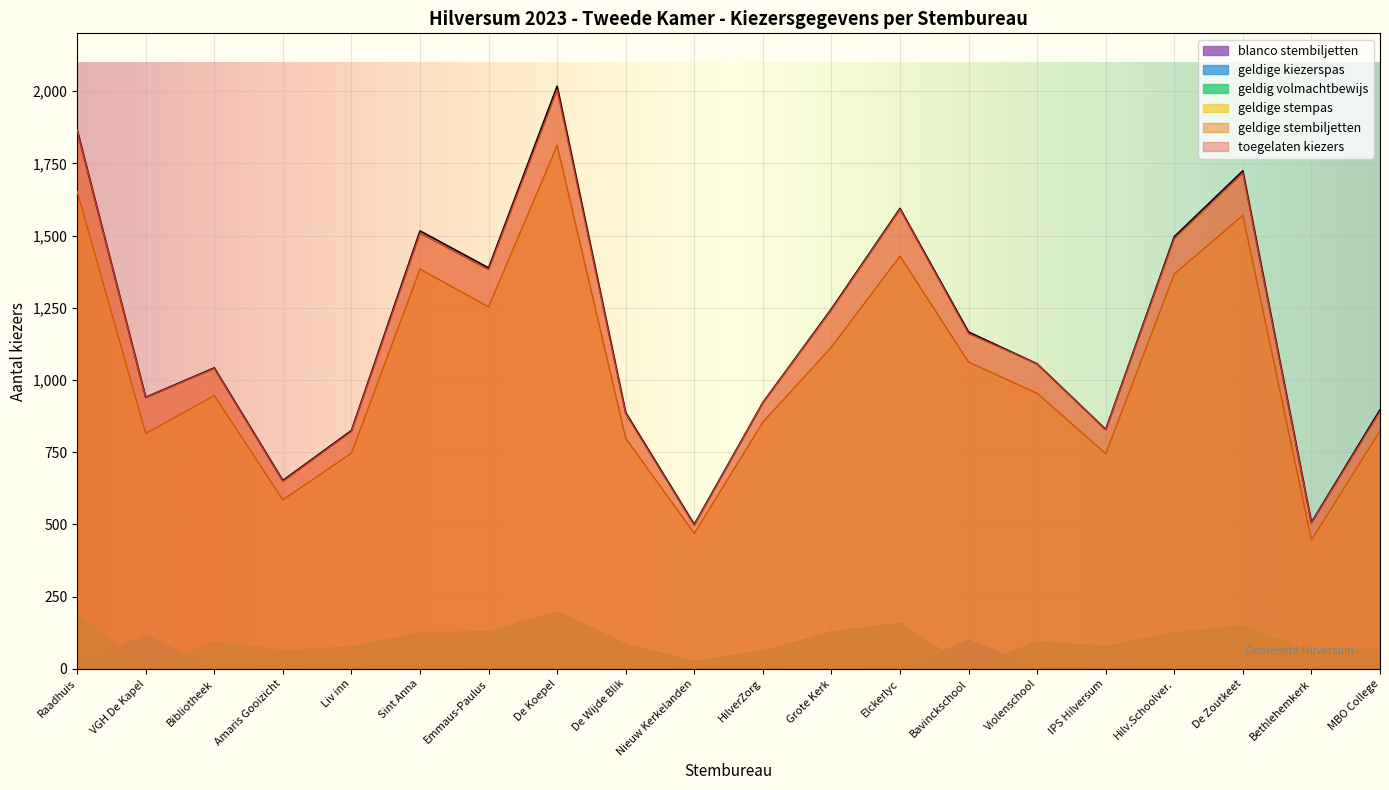

Is the value of geldige stembiljetten at Nieuw Kerkelanden greater than the value of geldige stempas at De Zoutkeet?

No